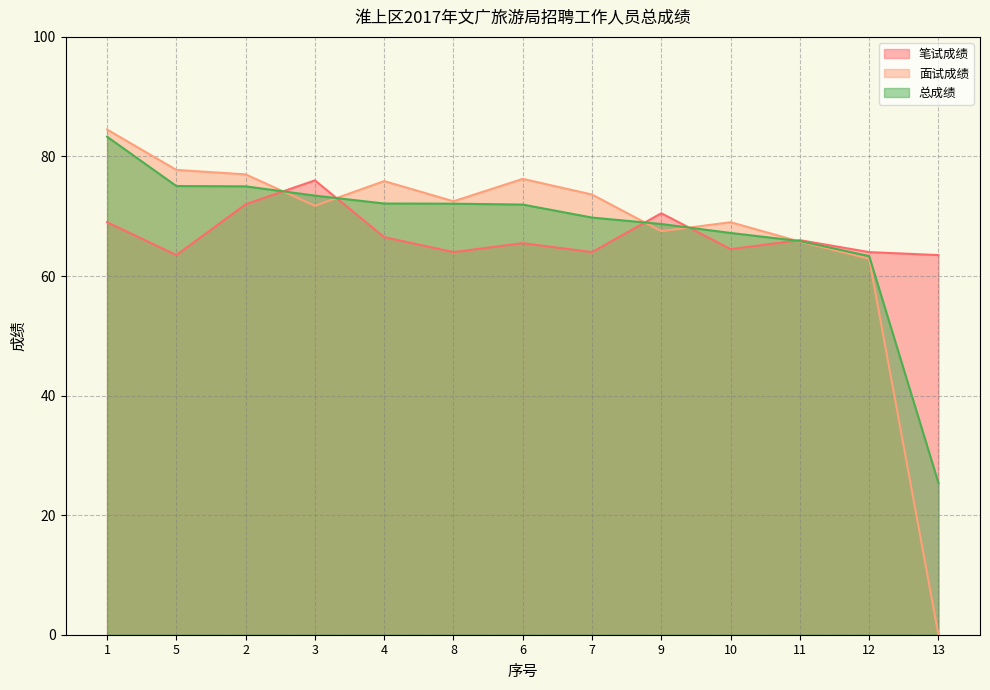

Between 1 and 4, which series saw the biggest shift?

总成绩